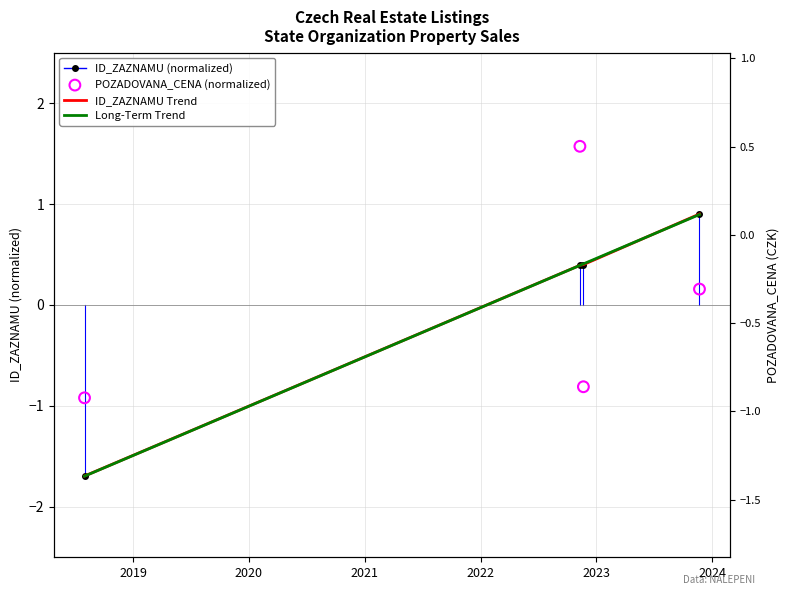

Which series has the largest total across all categories?

ID_ZAZNAMU